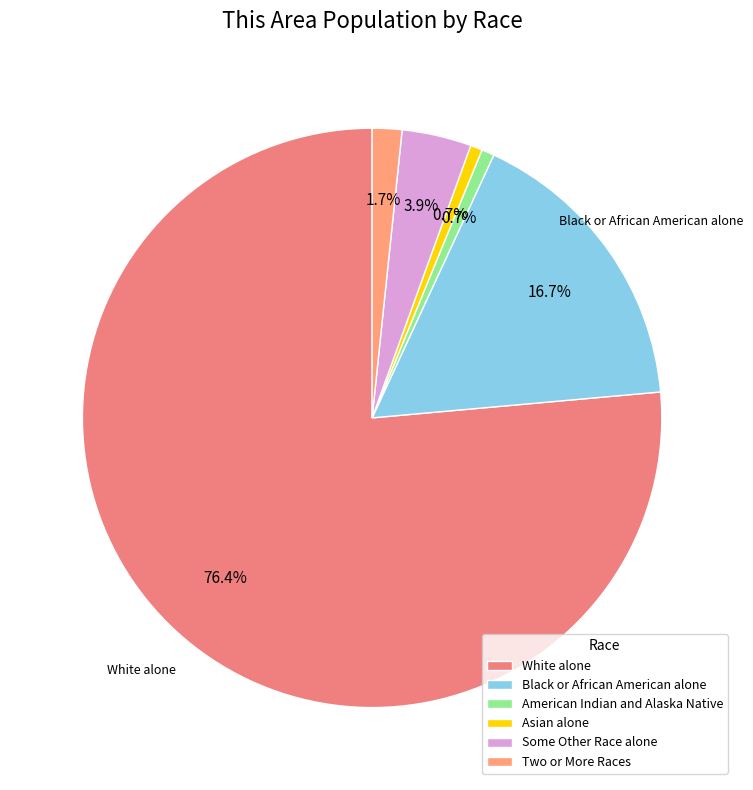

Is there a majority slice in this chart?

Yes